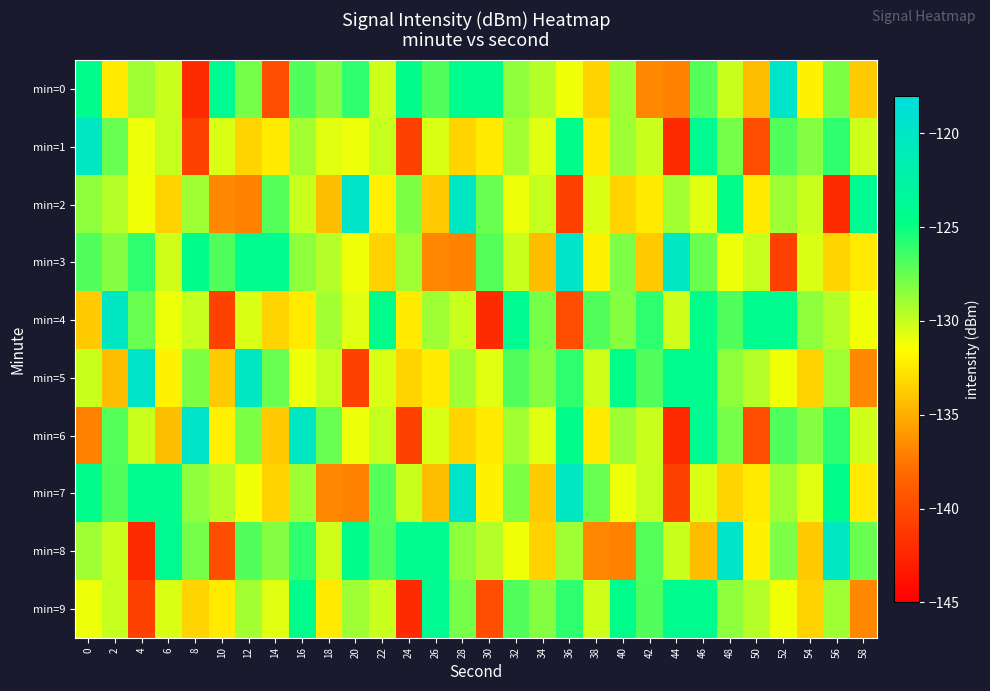

How many data points does each series have?

30